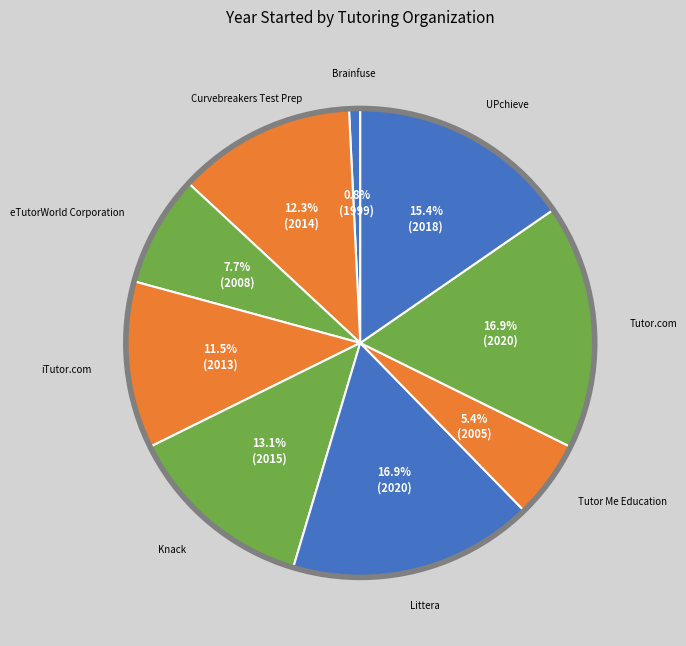

How much of the chart is everything except Tutor.com?

83.1%